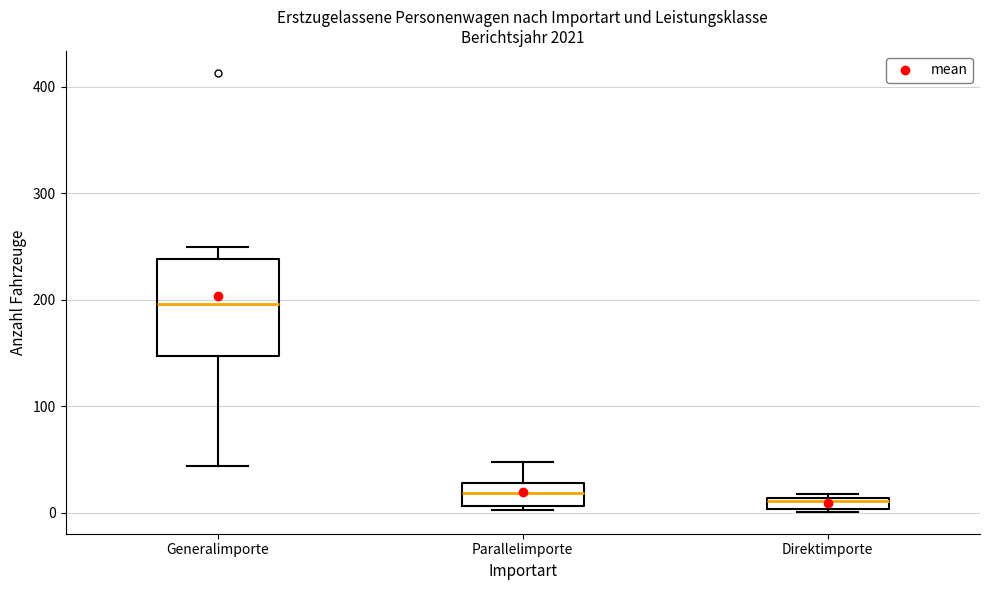

Where is the lower edge of the box for Parallelimporte on the y-axis? The values are not printed on the chart, so give them approximately, as read against the axis.

10